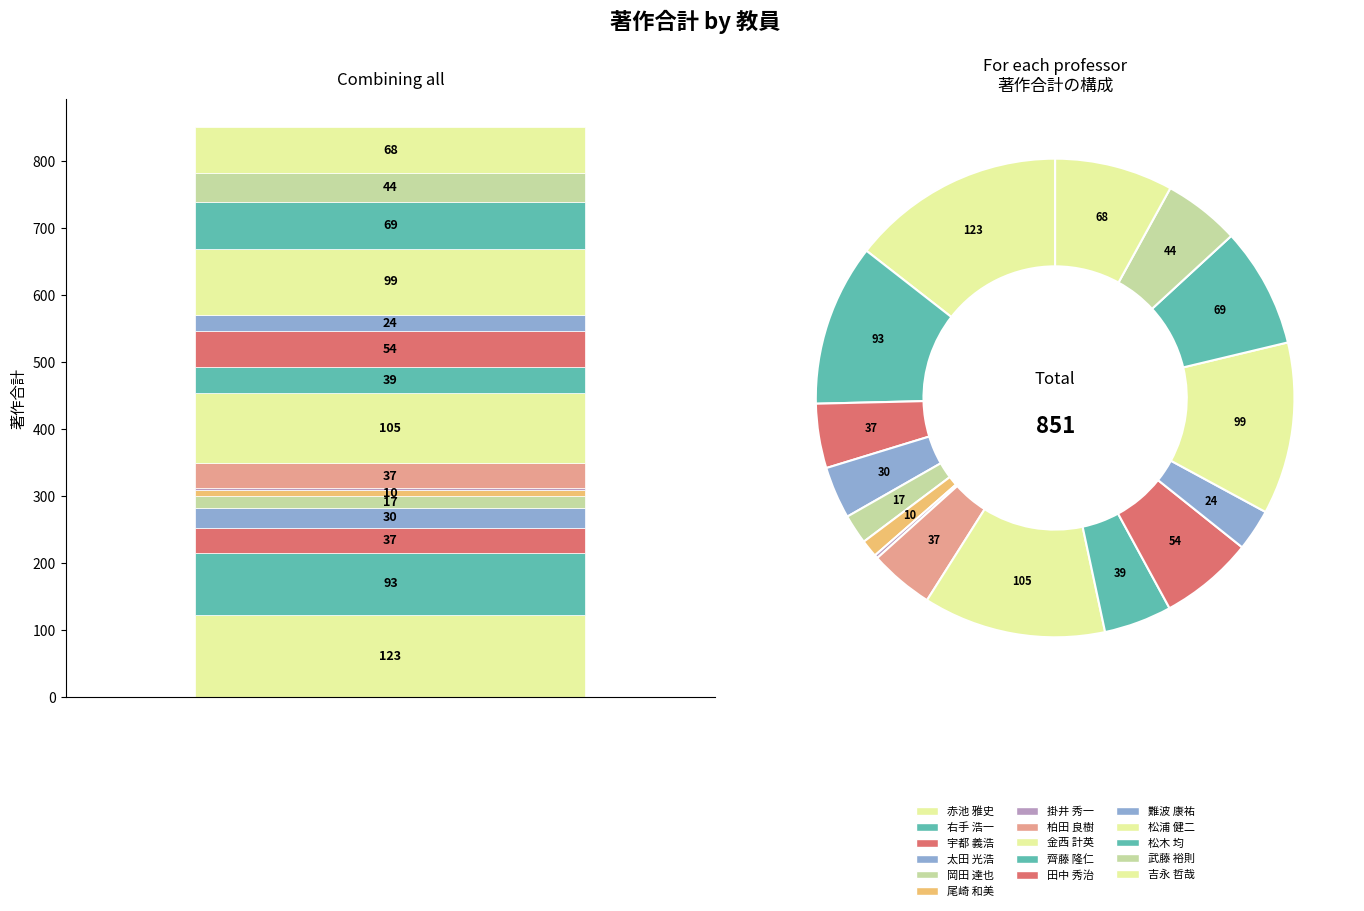

To the nearest percent, what portion does 赤池 雅史 represent?

14%